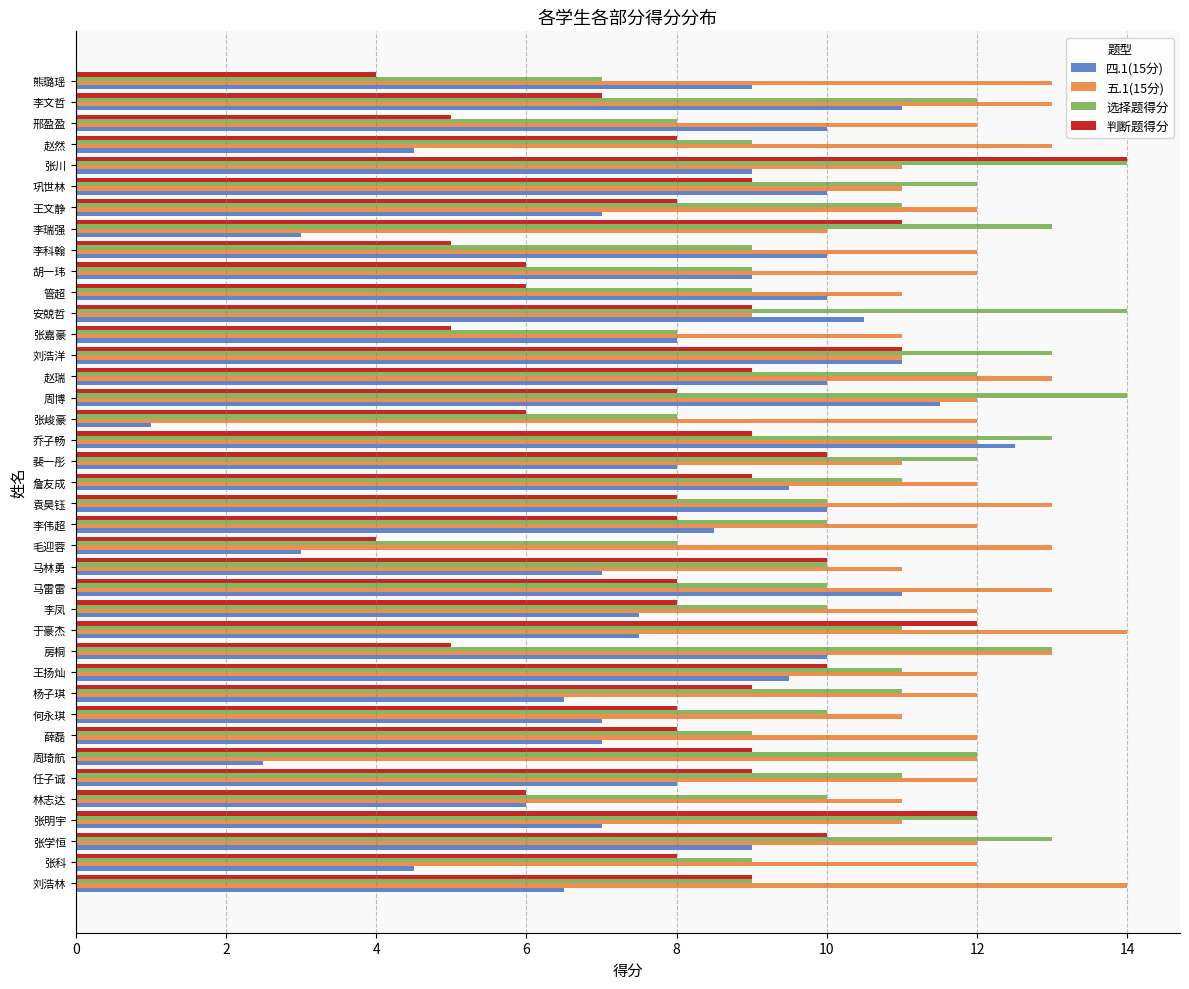

What is the difference between the highest and lowest values at 张嘉豪?

6.0